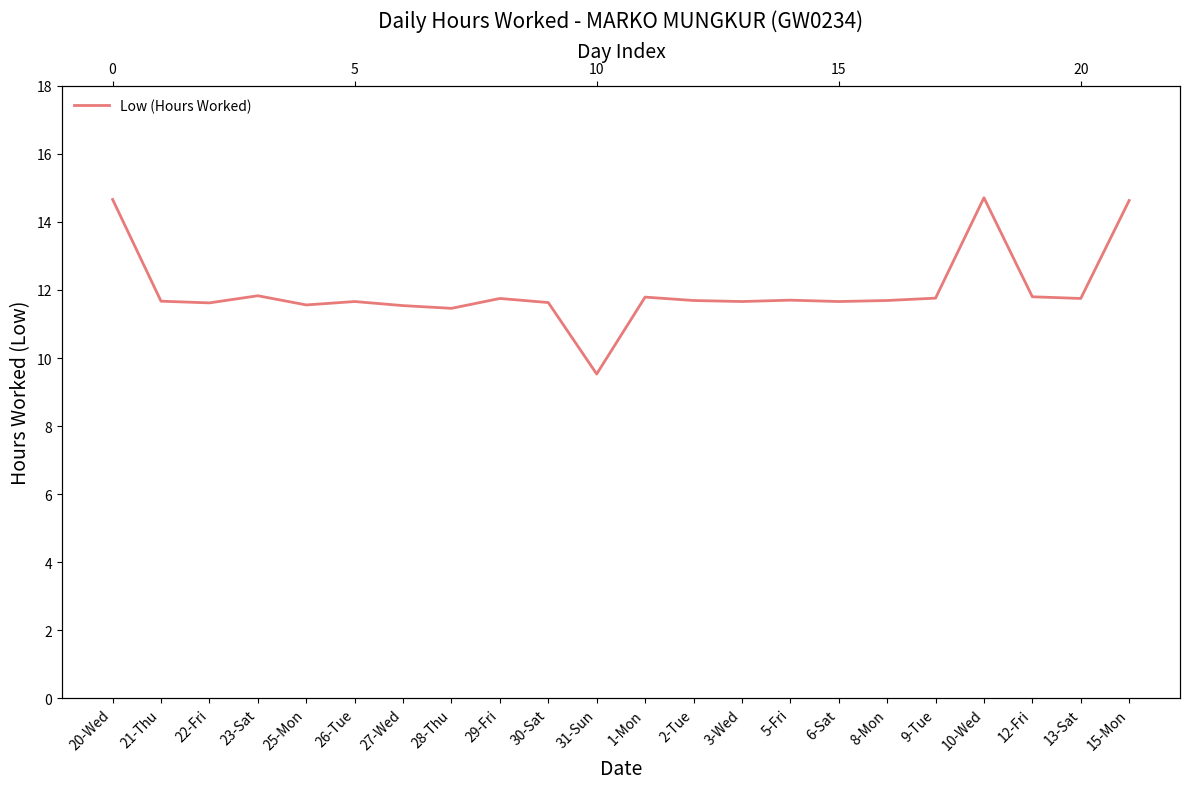

Between 30-Sat and 9-Tue, which is larger?

9-Tue